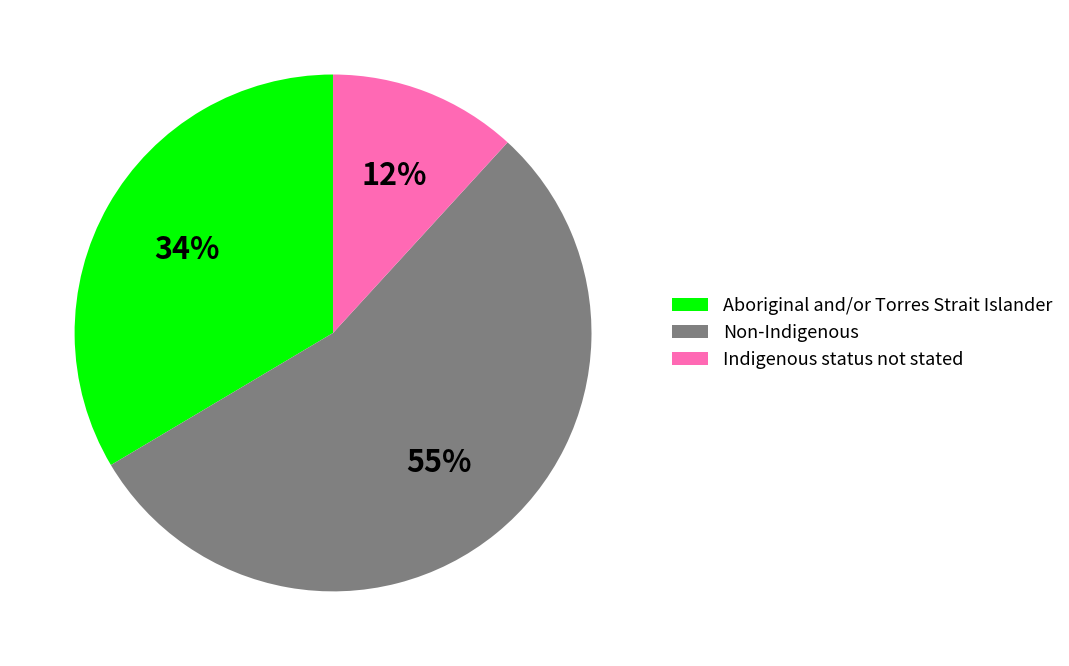

Is it true that Aboriginal and/or Torres Strait Islander is 48% of the pie?

False